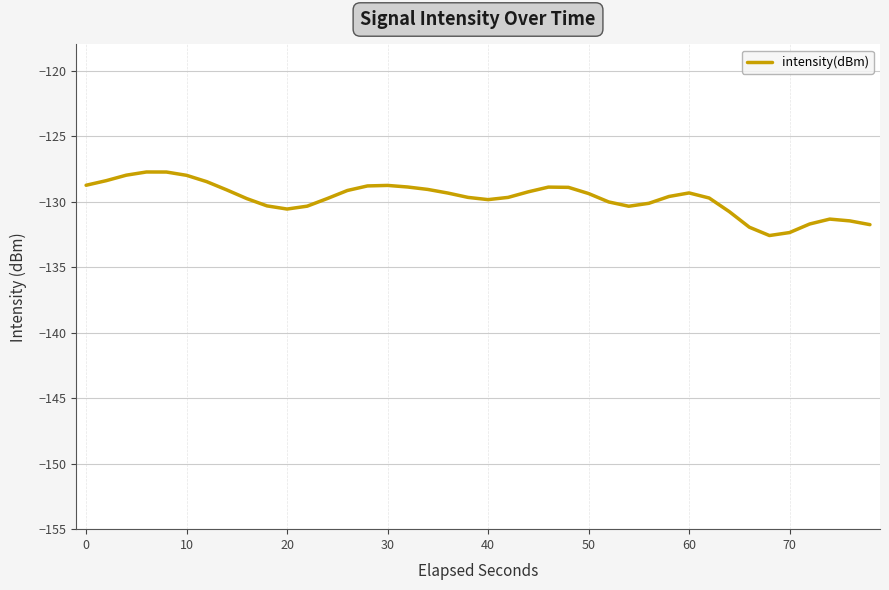

What is the difference between the maximum and minimum values?

4.9